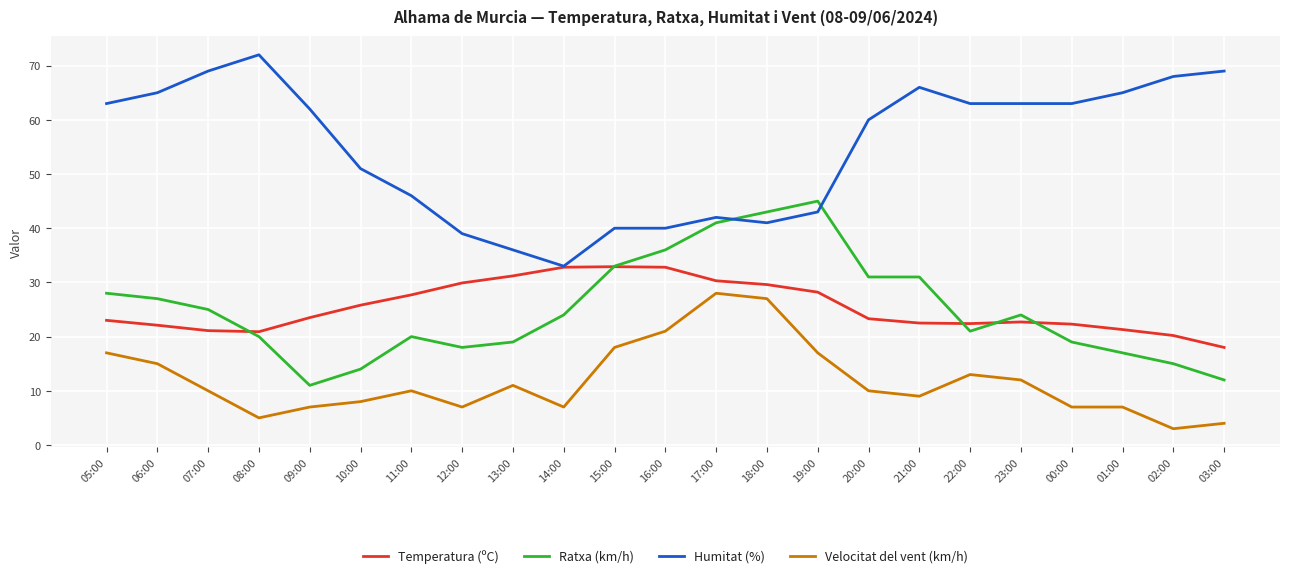

Does the chart display data point markers on the line(s)?

No